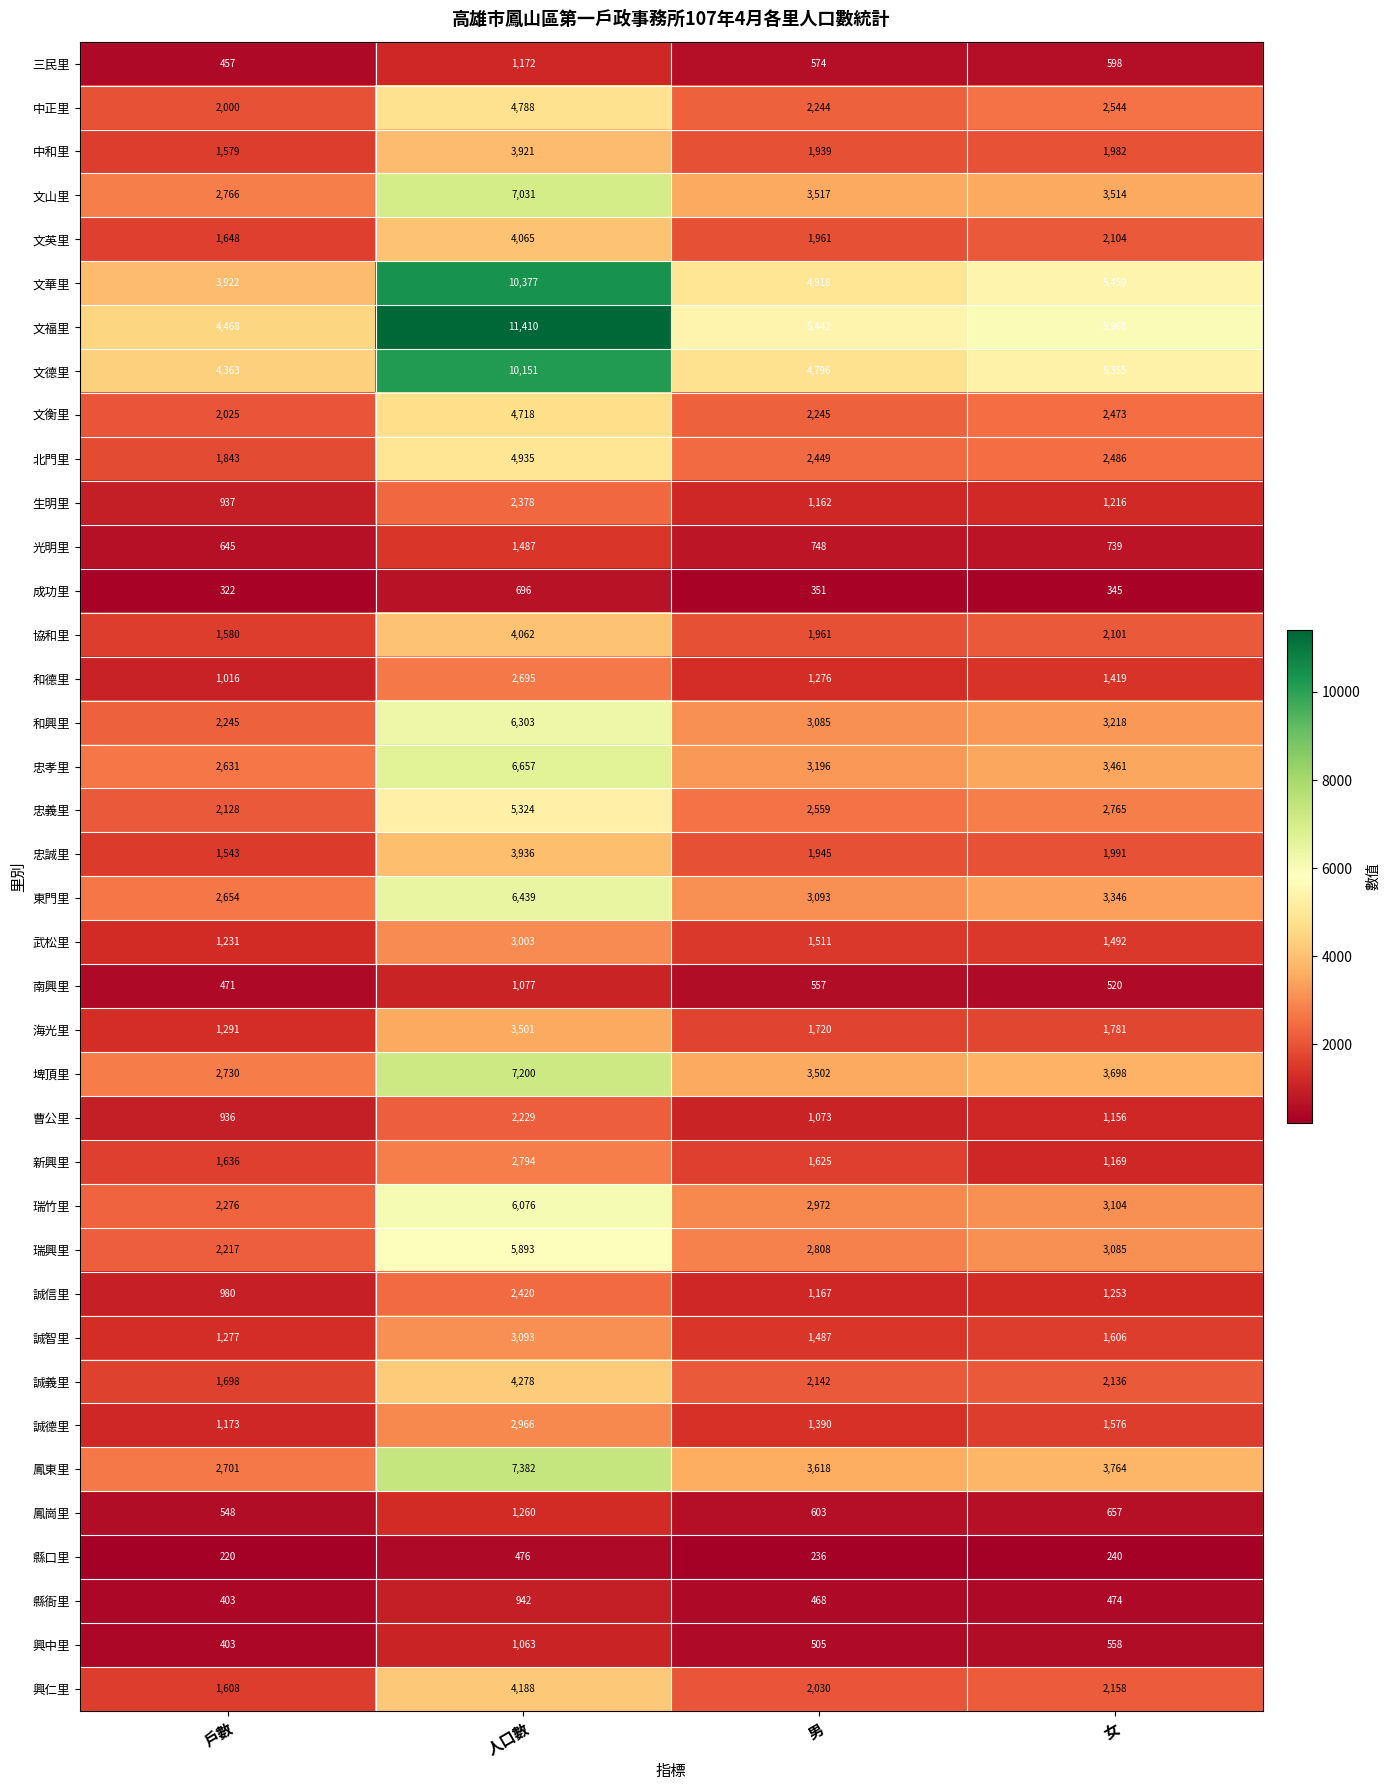

What is the total value across all series at 人口數?

162386